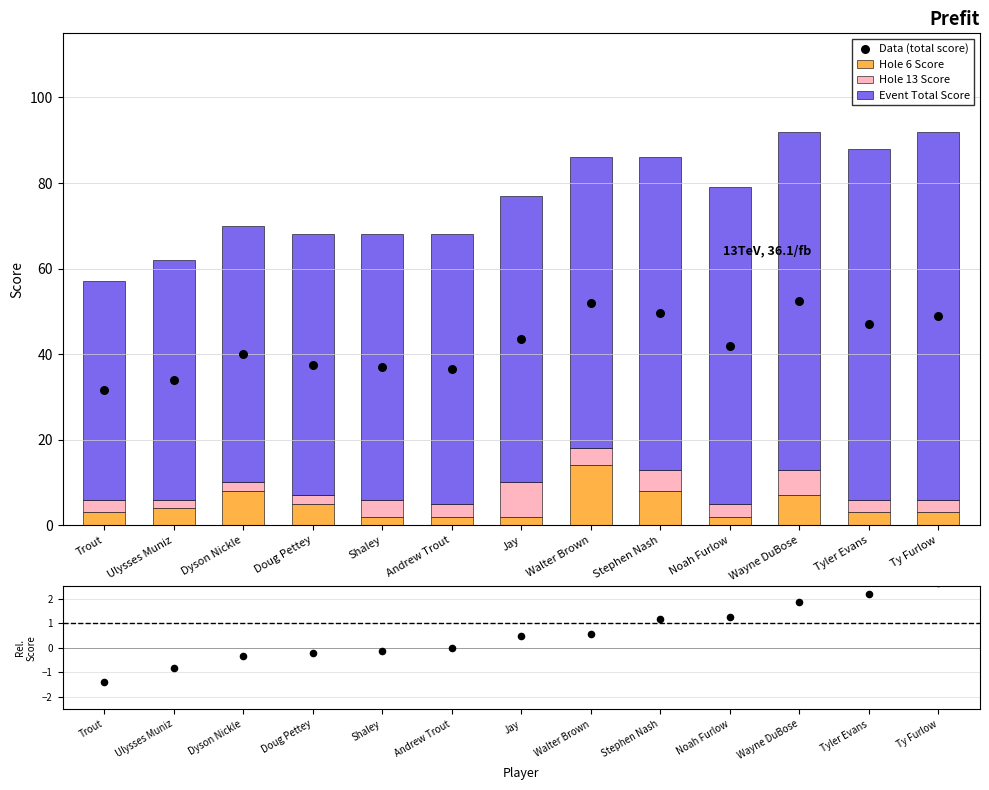

Which series reaches the minimum Y coordinate?

Hole 6 Score